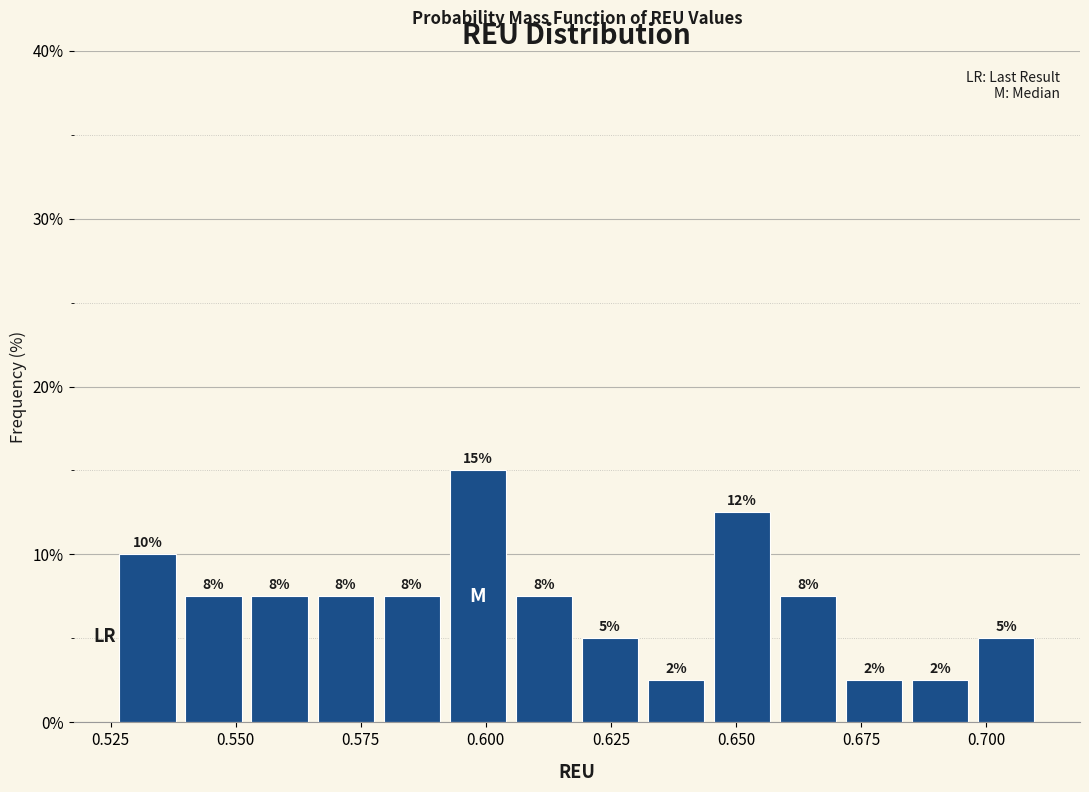

Around what value on the x-axis is the tallest bar? Give the approximate position of its centre, as read against the axis.

0.600